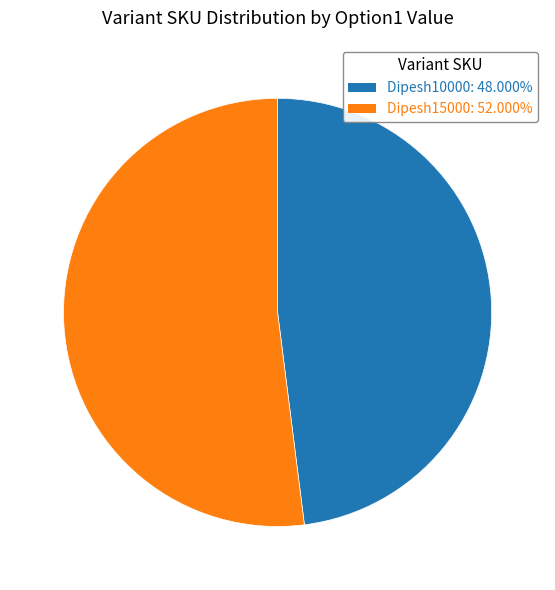

Is it true that Dipesh15000 is 38% of the pie?

False